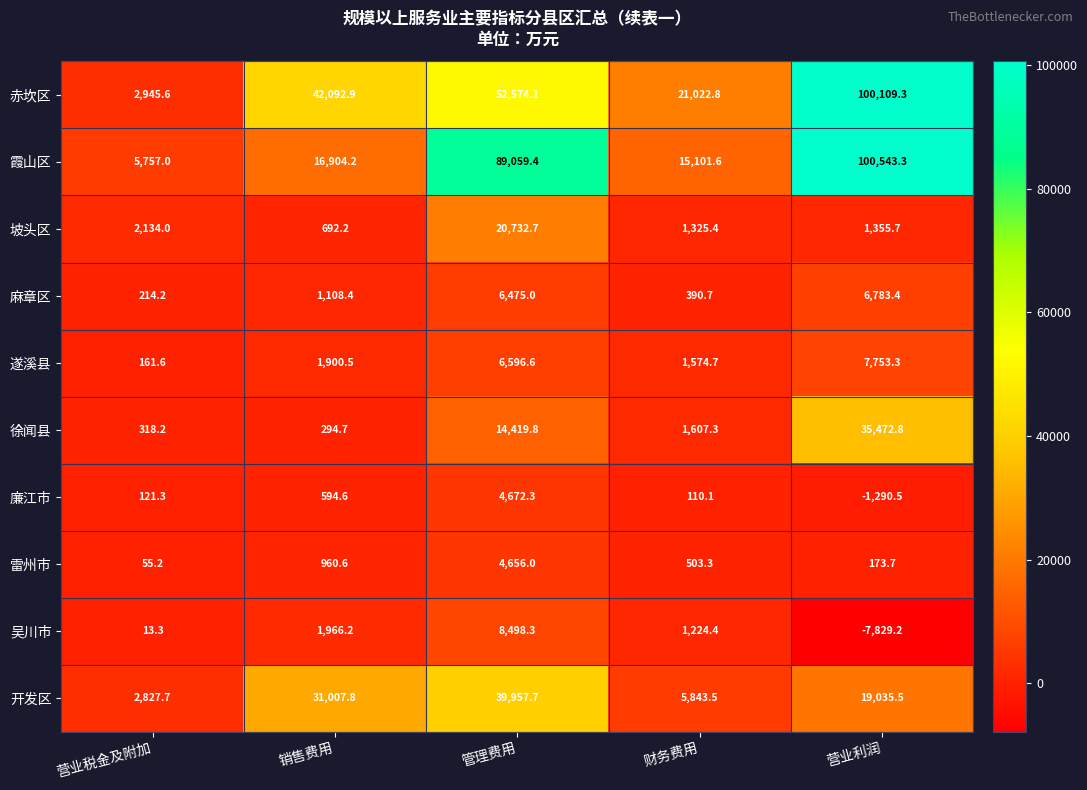

Which series changed the most between 营业税金及附加 and 管理费用?

霞山区